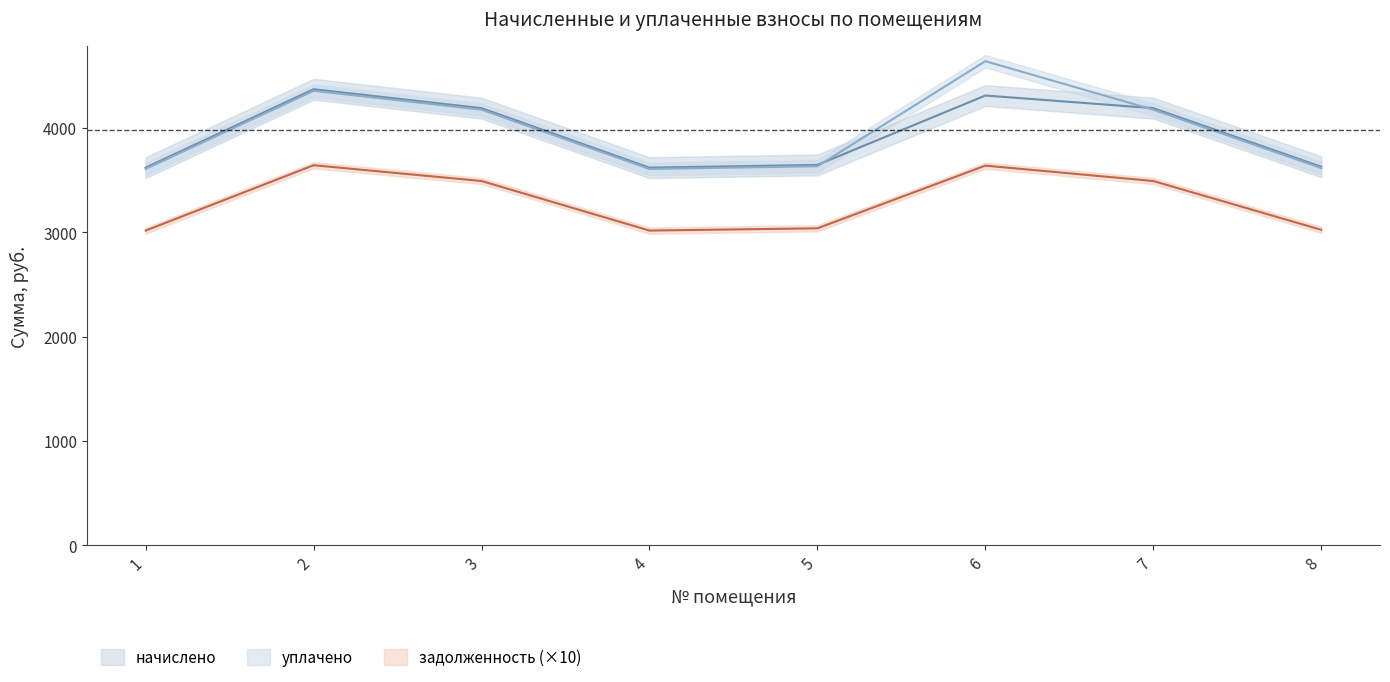

What are all the series names shown in the legend?

начислено, уплачено, задолженность